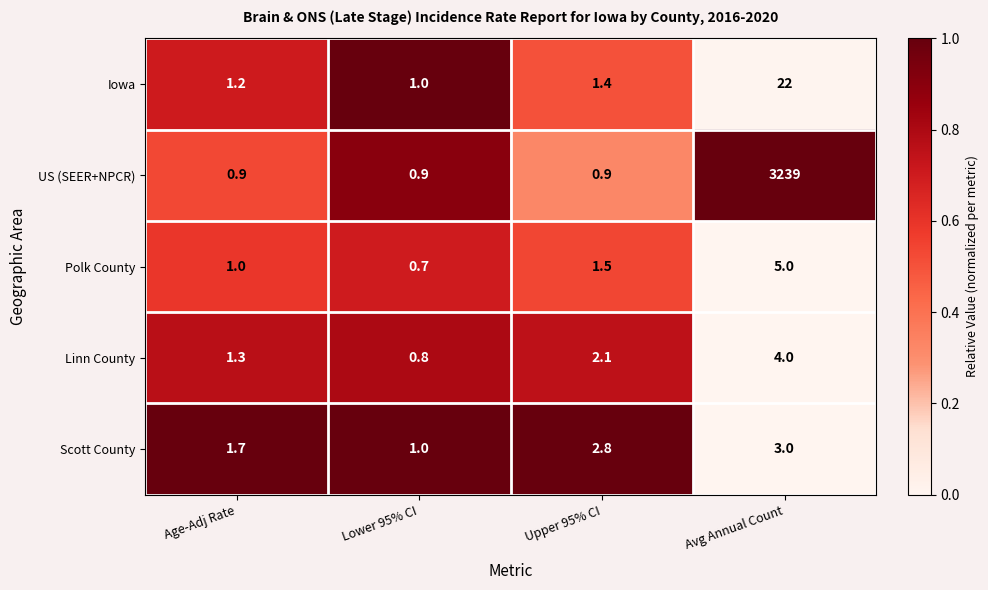

Which series changed the most between Age-Adj Rate and Lower 95% CI?

Scott County